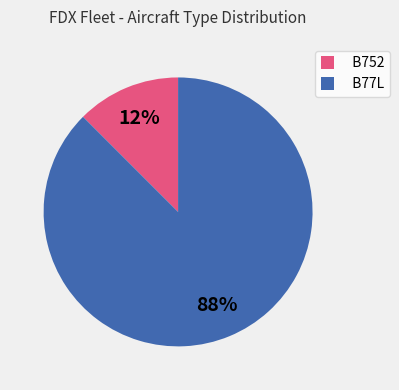

What is the smallest slice in the pie chart?

B752